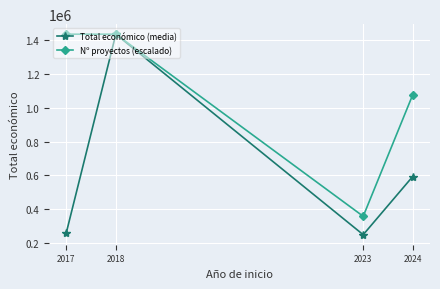

At which label does Nº proyectos (escalado) reach its minimum?

2023